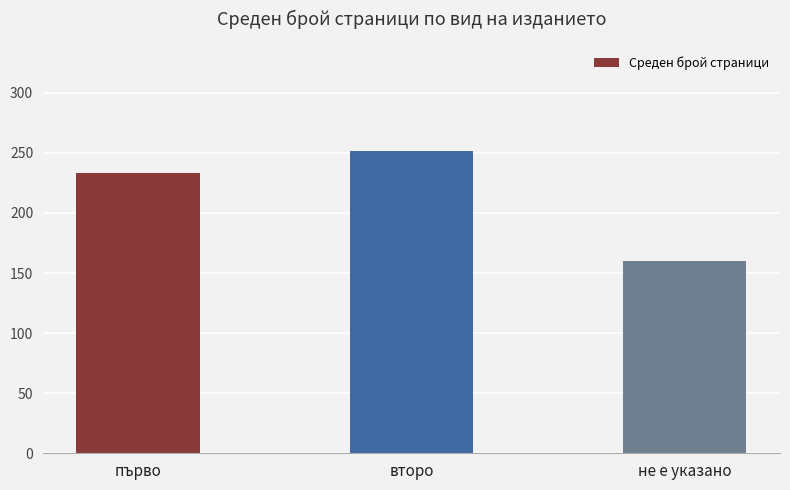

What is the label of the 2nd bar from the left?

второ